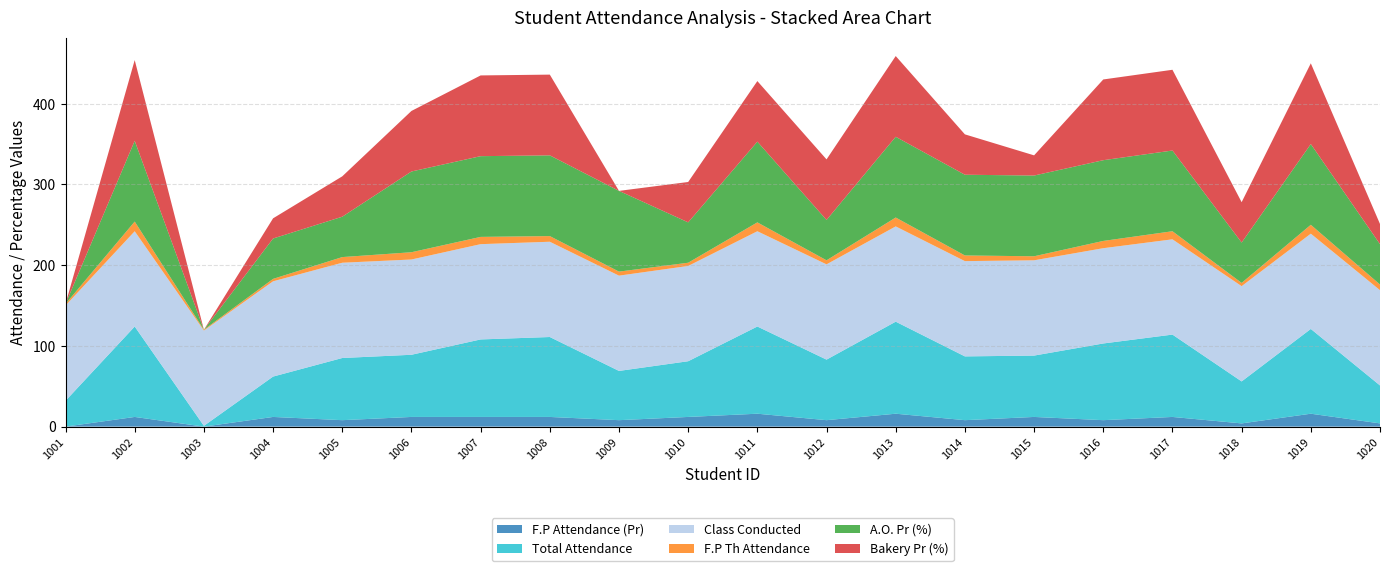

Reading right to left, transcribe all the data shown in this chart.

F.P Attendance (Pr): 4	16	4	12	8	12	8	16	8	16	12	8	12	12	12	8	12	0	12	0
Total Attendance: 47	105	52	102	95	76	79	114	75	108	69	61	99	96	77	77	50	1	112	32
Class Conducted: 118	118	118	118	118	118	118	118	118	118	118	118	118	118	118	118	118	118	118	118
F.P Th Attendance: 7	11	4	10	9	5	7	11	5	11	4	5	7	9	9	7	3	1	12	2
A.O. Pr (%): 50	100	50	100	100	100	100	100	50	100	50	100	100	100	100	50	50	0	100	0
Bakery Pr (%): 25	100	50	100	100	25	50	100	75	75	50	0	100	100	75	50	25	0	100	0